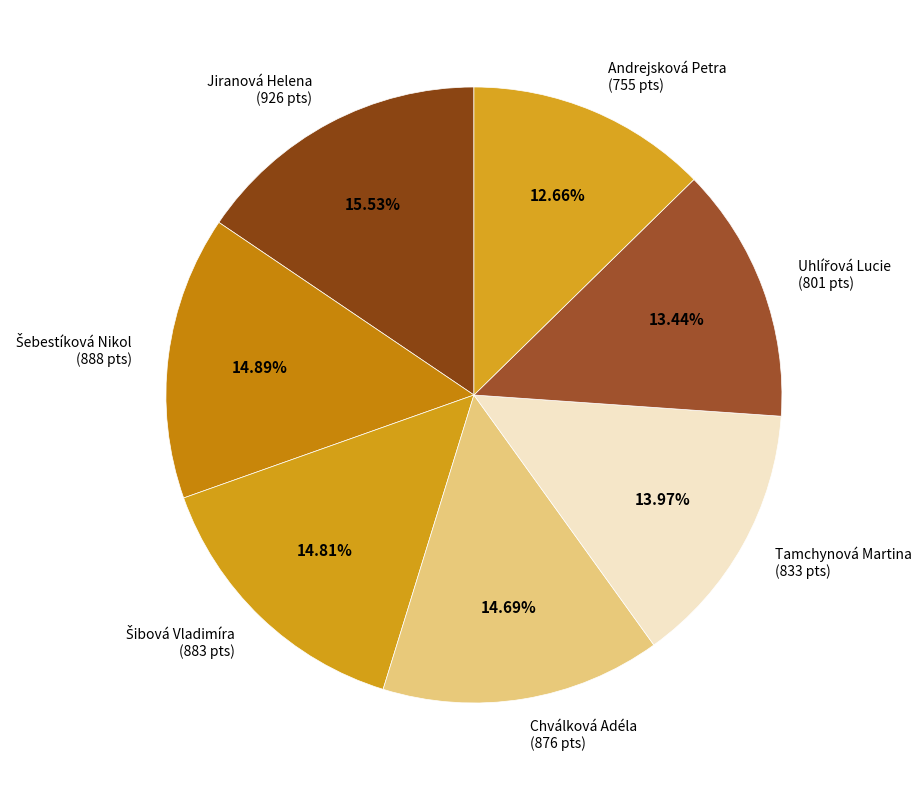

Is Tamchynová Martina the majority of the pie?

No